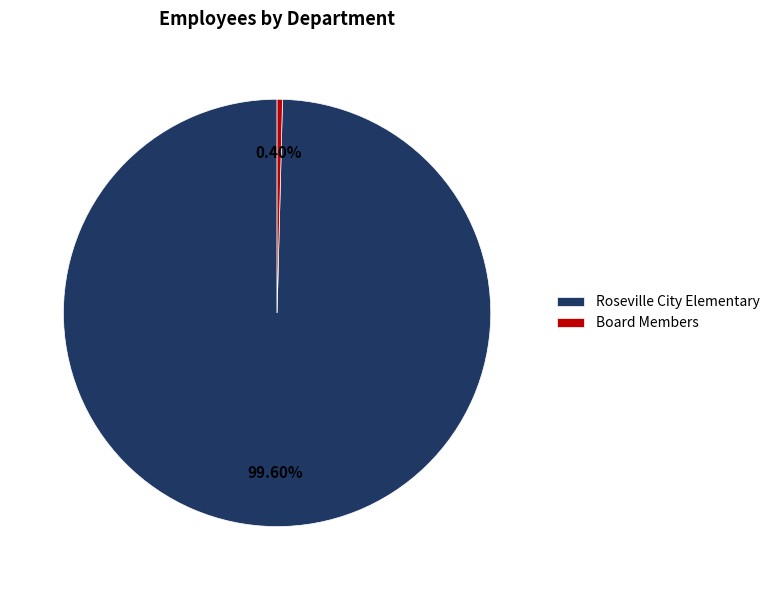

Rank the categories by value from lowest to highest.

Board Members, Roseville City Elementary